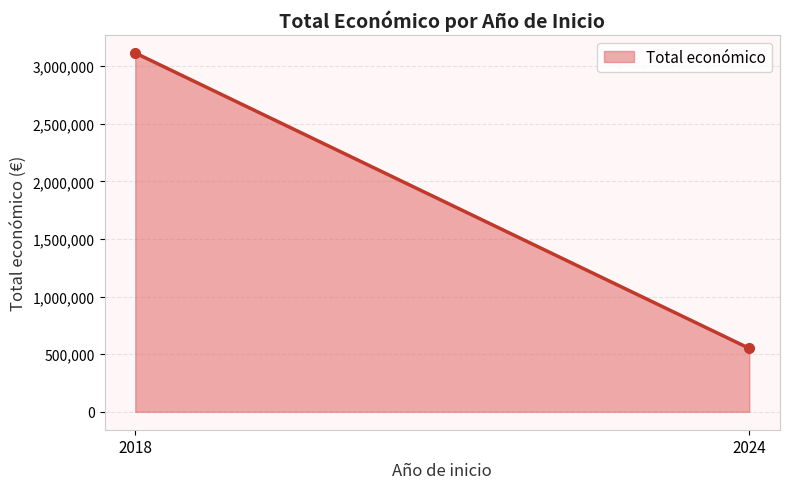

How many categories are shown in the chart?

2